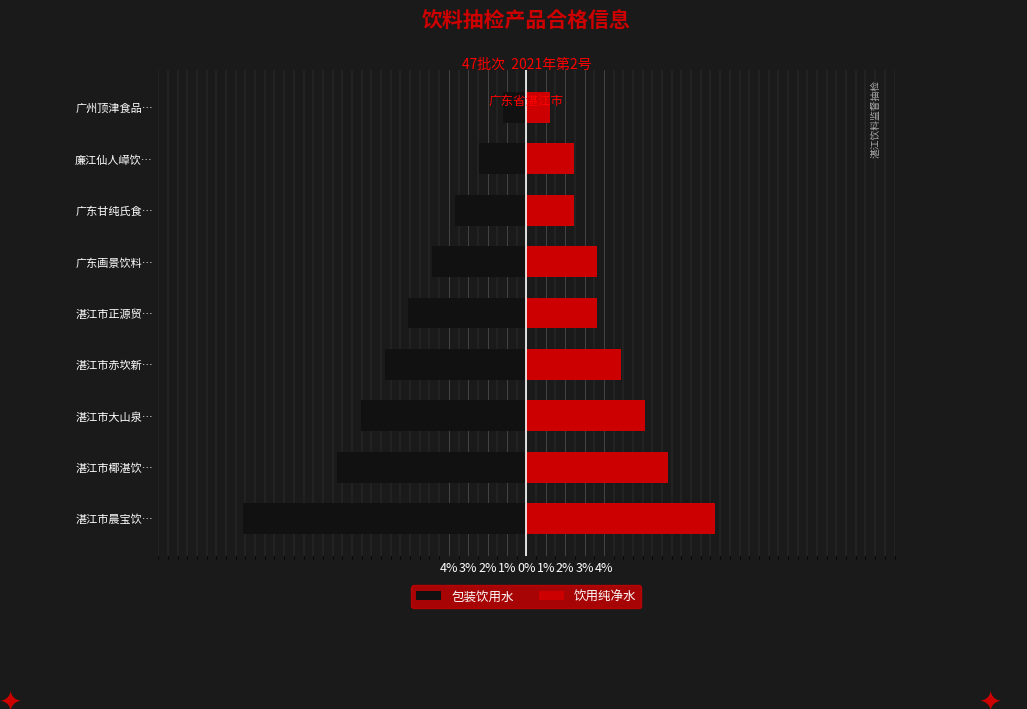

What is the minimum value for 包装饮用水?

-14.6